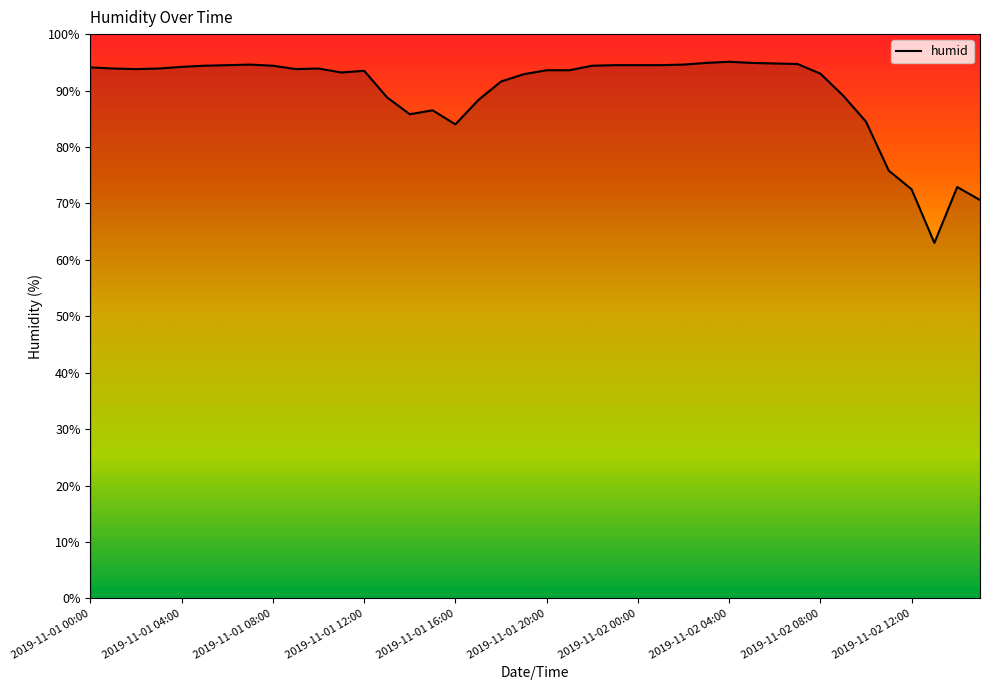

What is the smallest value displayed?

63.0